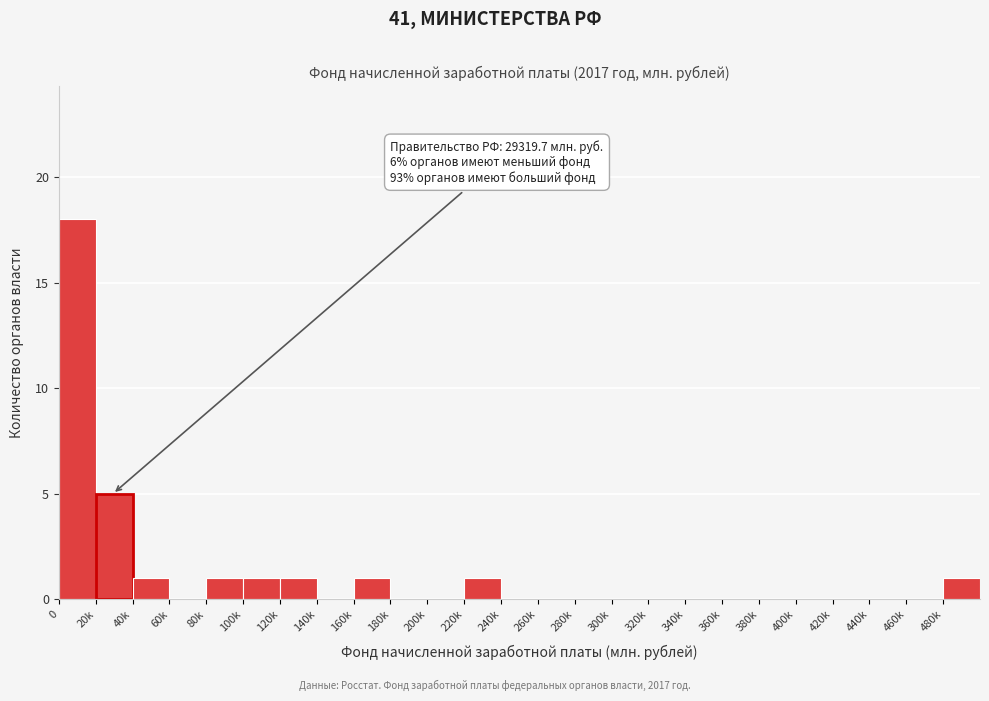

Reading left to right, what are all the values shown in this chart?

0=18	20k=5	40k=1	60k=0	80k=1	100k=1	120k=1	140k=0	160k=1	180k=0	200k=0	220k=1	240k=0	260k=0	280k=0	300k=0	320k=0	340k=0	360k=0	380k=0	400k=0	420k=0	440k=0	460k=0	480k=1